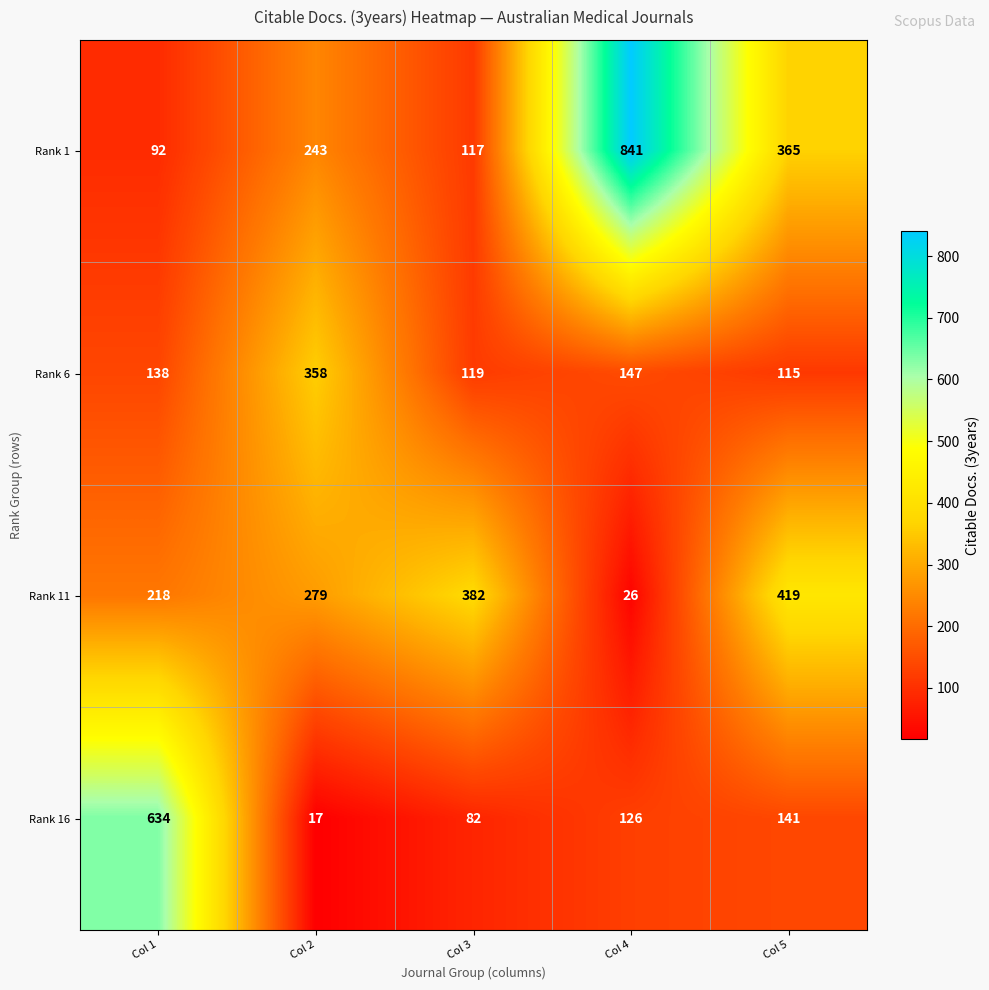

What is the spread (max minus min) of values at Col 1?

542